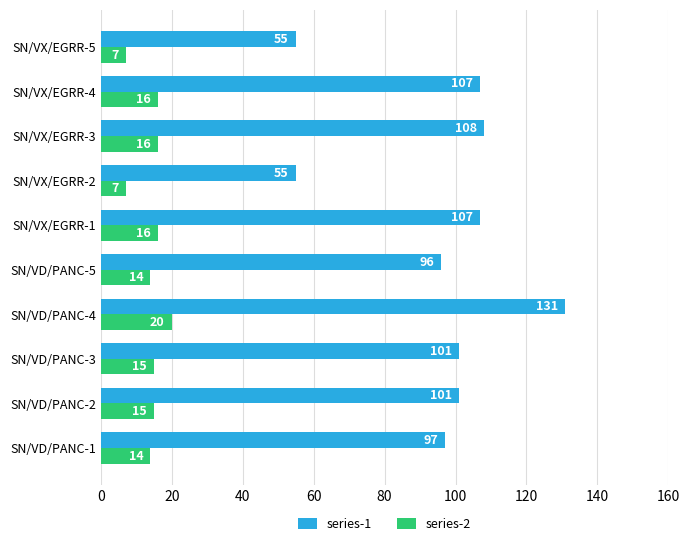

List the series in order of their peak value, highest first.

series-1, series-2